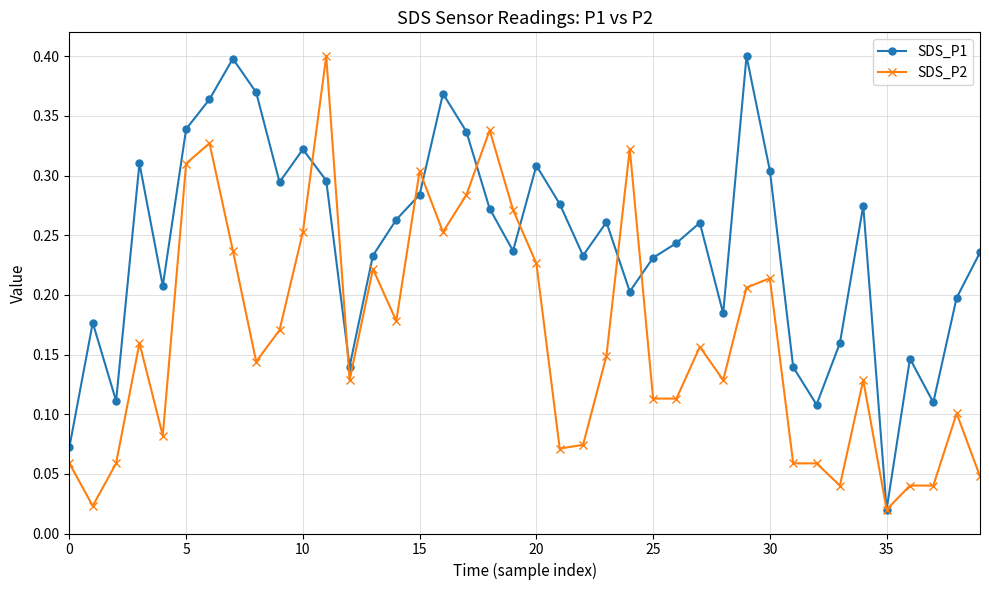

Rank the series by their average value, from lowest to highest.

SDS_P2, SDS_P1